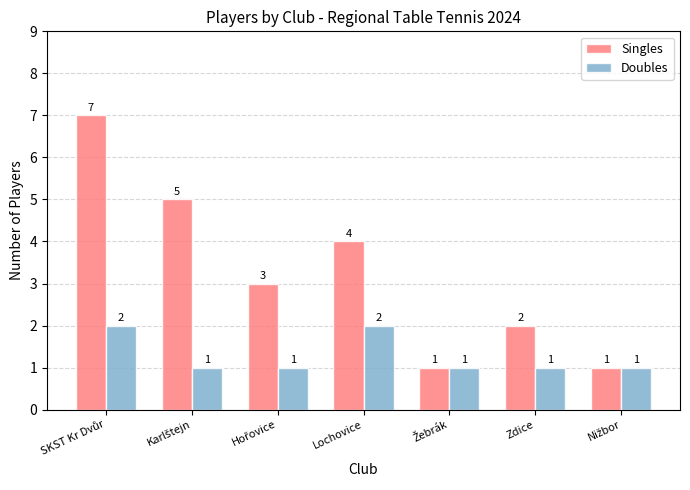

The value of Doubles at Zdice is 1. True or false?

True